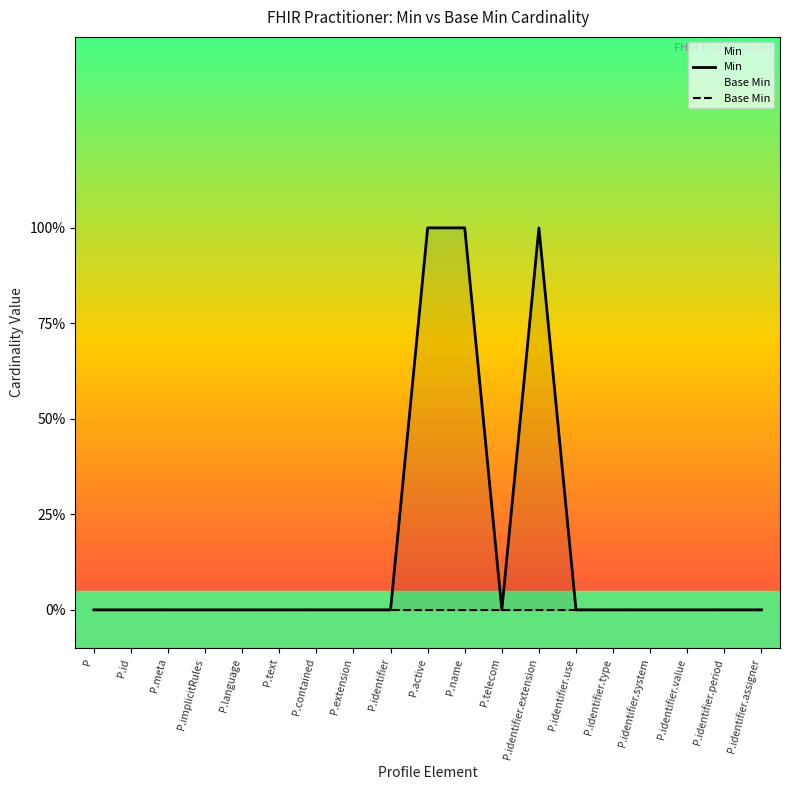

True or false: Min and Base Min intersect in this chart.

False